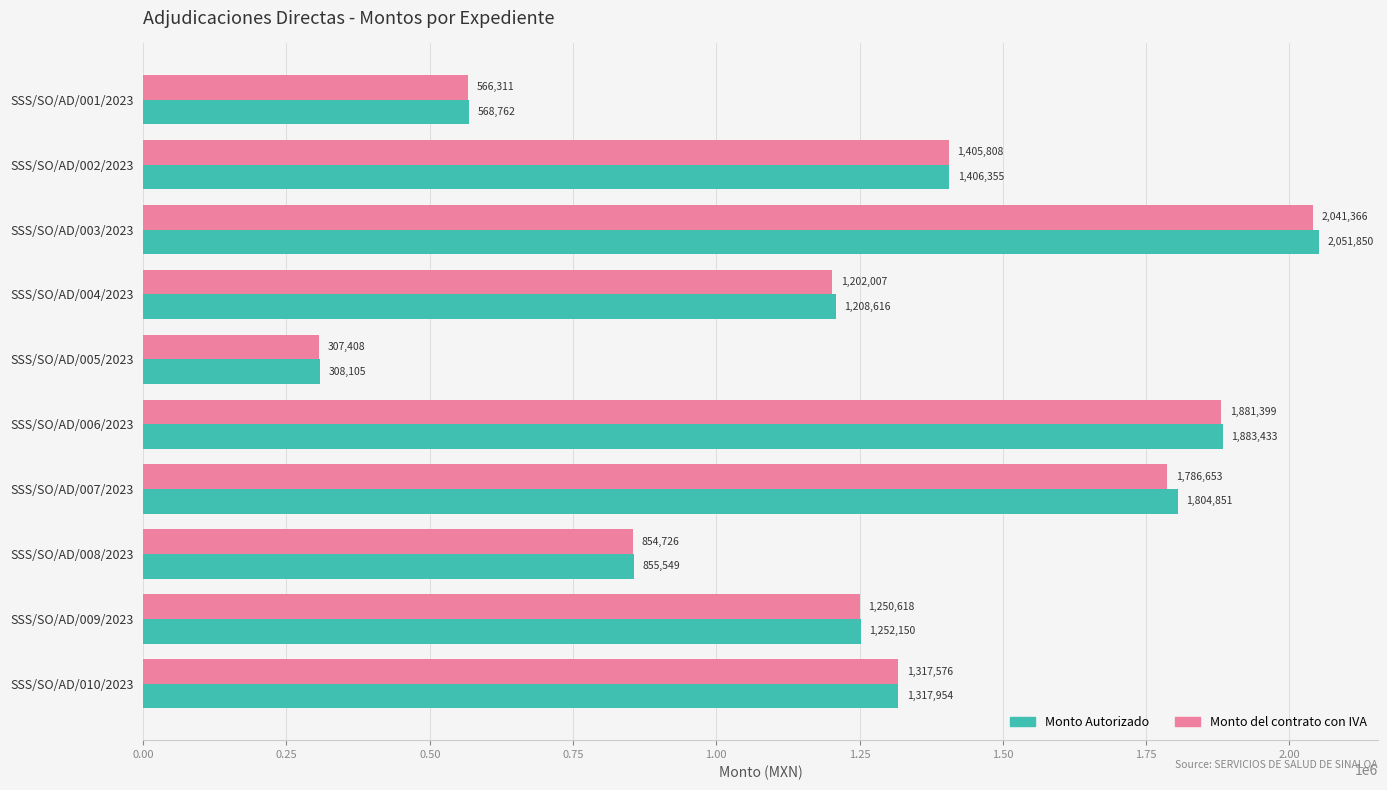

Rank the categories by Monto Autorizado value from highest to lowest.

SSS/SO/AD/003/2023, SSS/SO/AD/006/2023, SSS/SO/AD/007/2023, SSS/SO/AD/002/2023, SSS/SO/AD/010/2023, SSS/SO/AD/009/2023, SSS/SO/AD/004/2023, SSS/SO/AD/008/2023, SSS/SO/AD/001/2023, SSS/SO/AD/005/2023